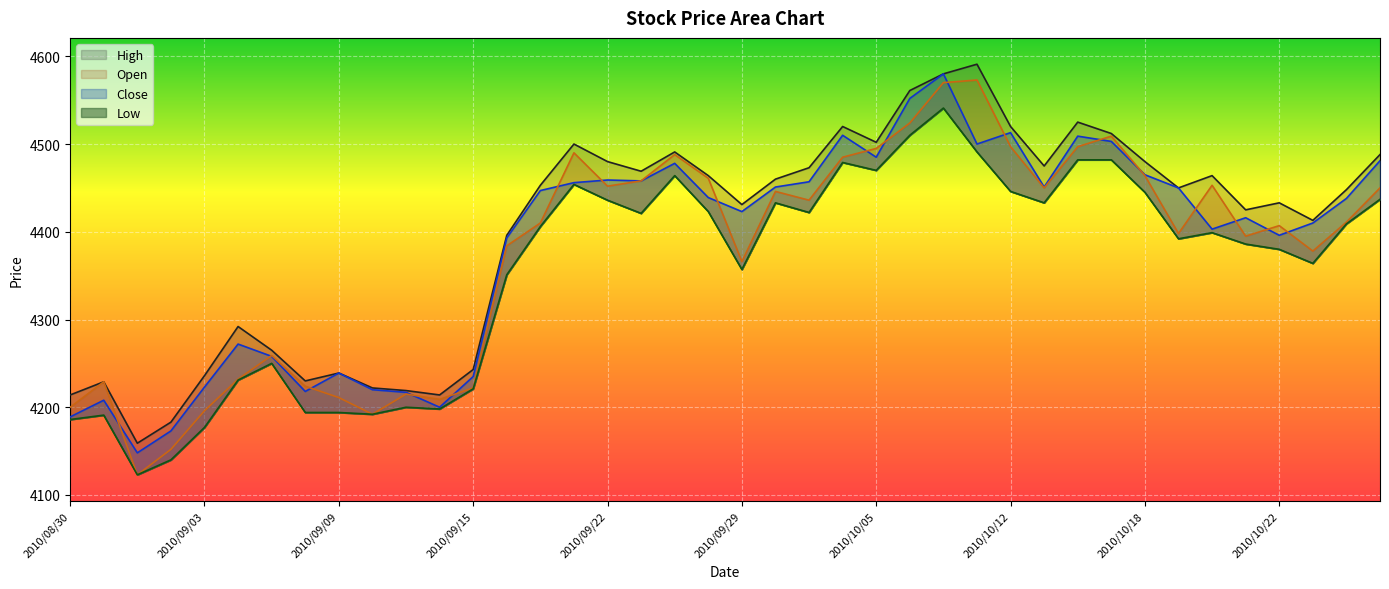

What is the minimum value for Close?

4148